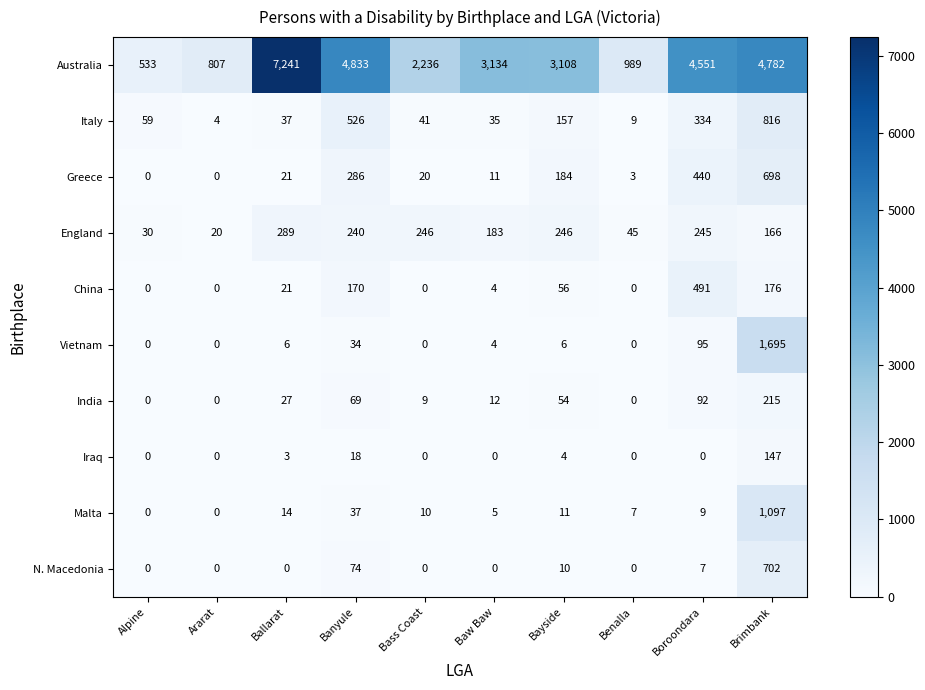

Rank the categories by Italy value from highest to lowest.

Brimbank, Banyule, Boroondara, Bayside, Alpine, Bass Coast, Ballarat, Baw Baw, Benalla, Ararat